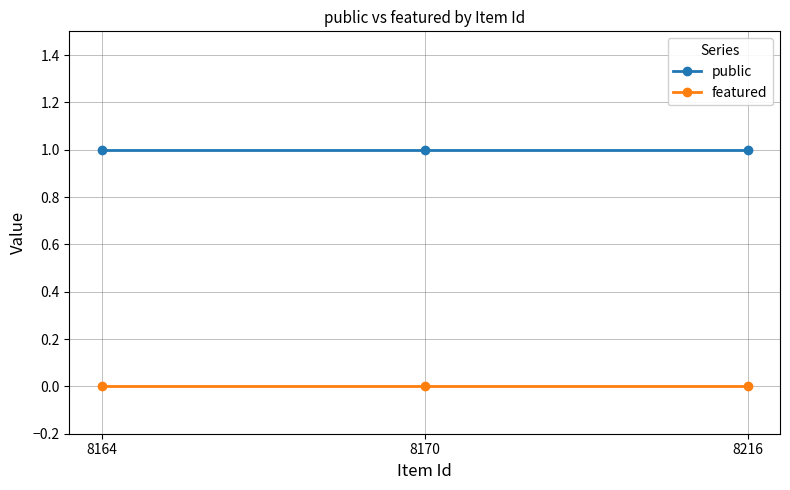

The featured series shows 0 at 8170. True or false?

True